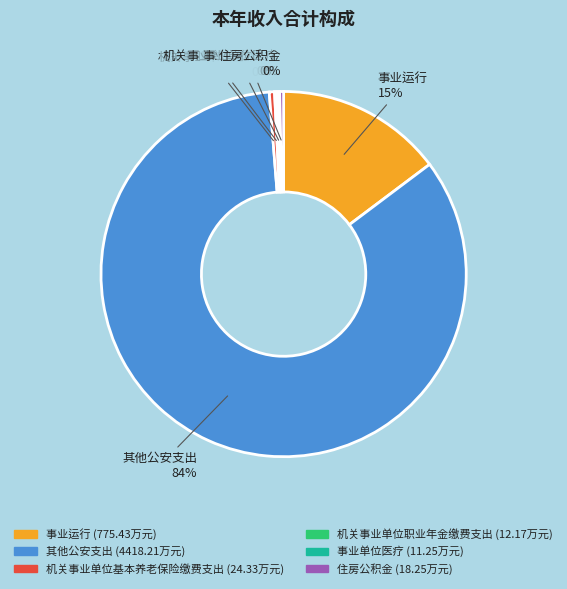

Does any single category account for the majority?

Yes